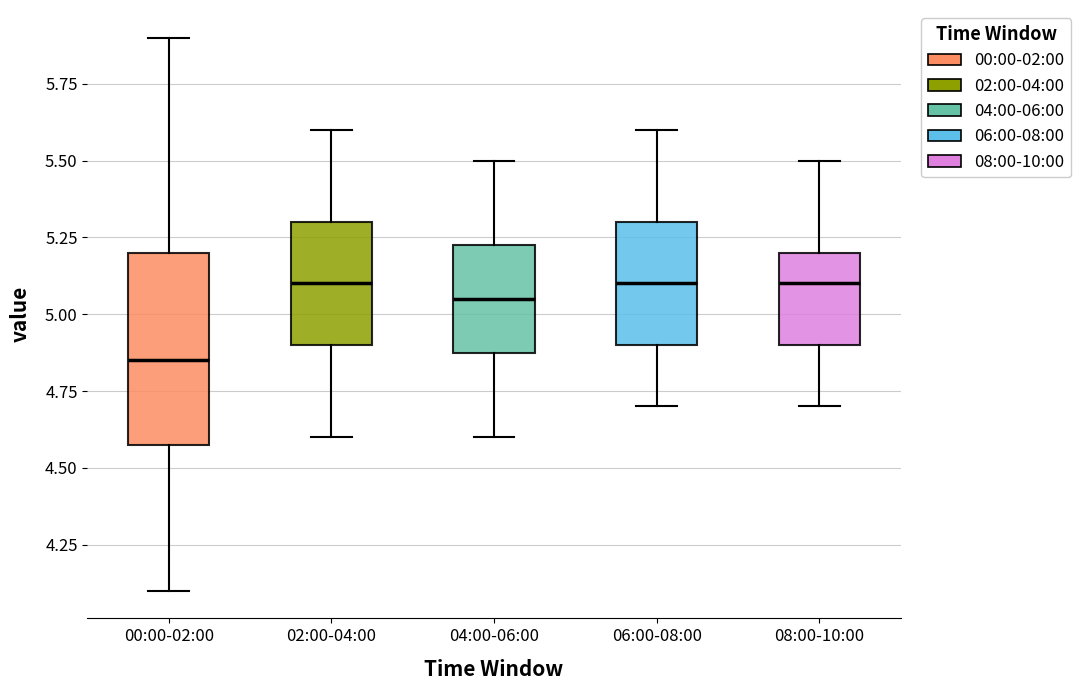

Where does the upper whisker of the box for 04:00-06:00 end on the y-axis? The values are not printed on the chart, so give them approximately, as read against the axis.

5.50